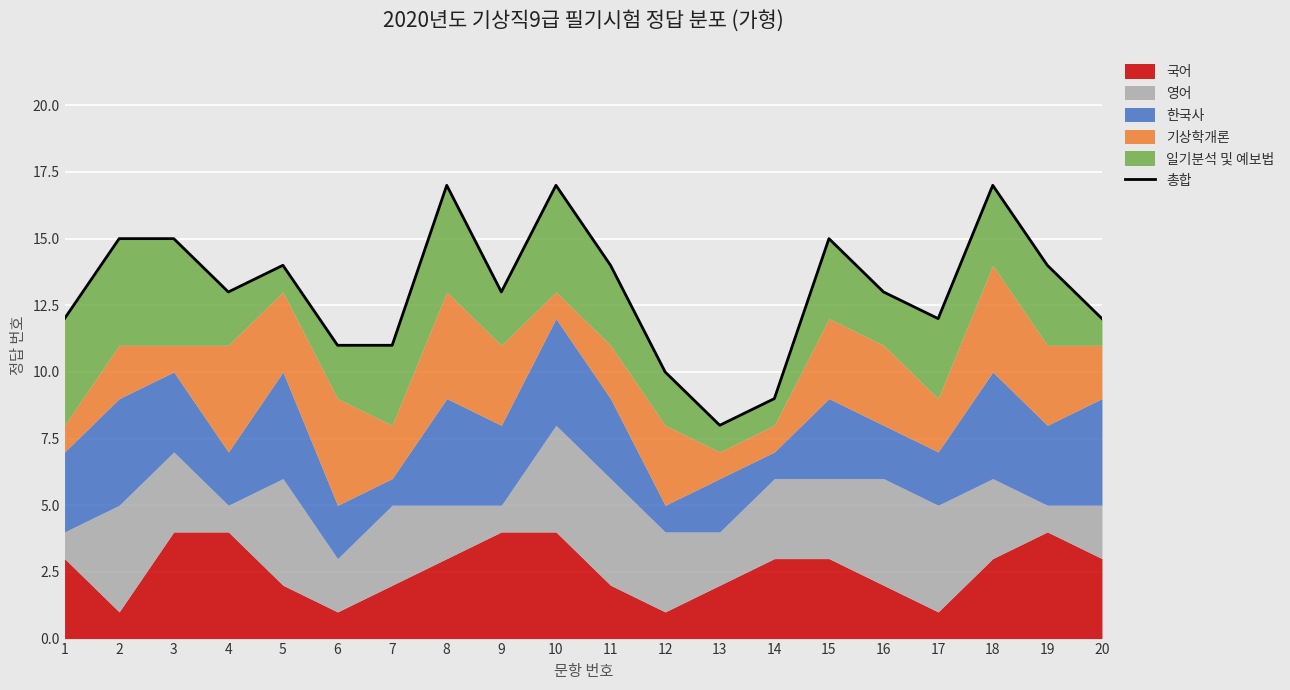

The value at 18 is 24. True or false?

False